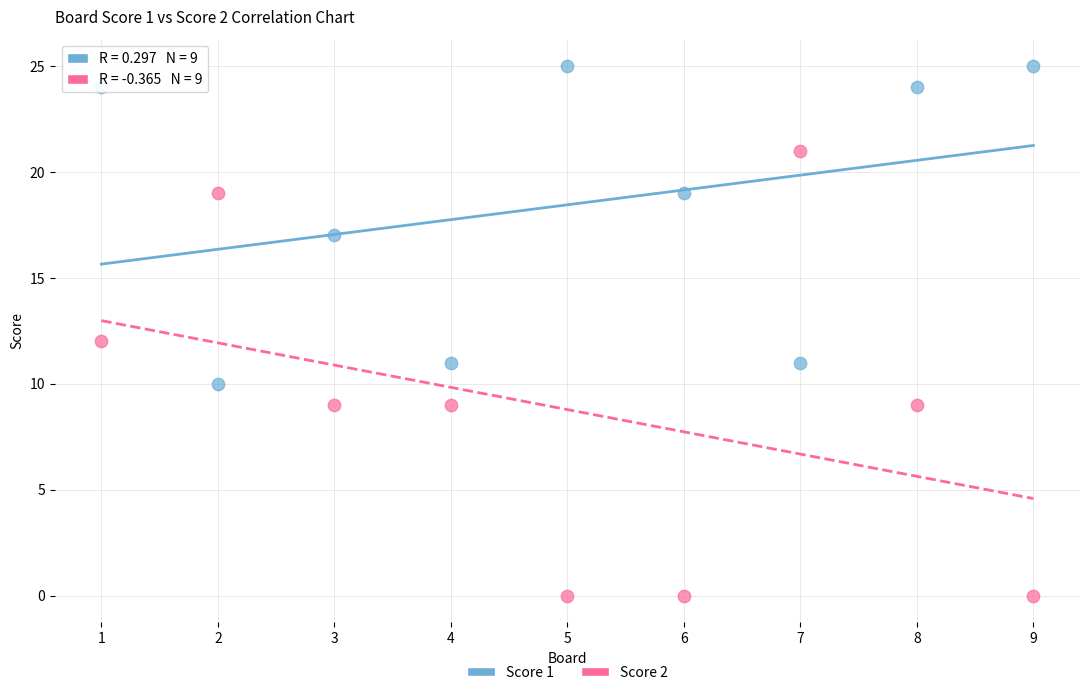

Across all data points, what is the range of X values (max minus min)?

8